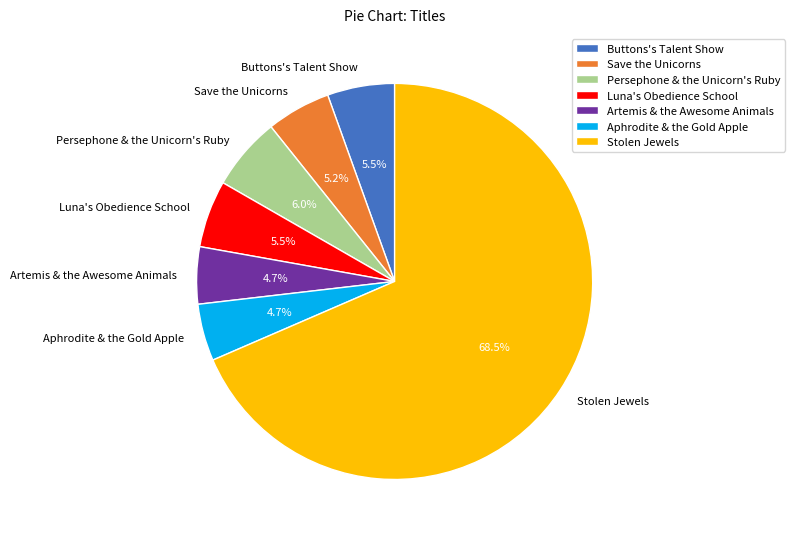

To the nearest percent, what is the combined percentage of Aphrodite & the Gold Apple and Stolen Jewels?

73%